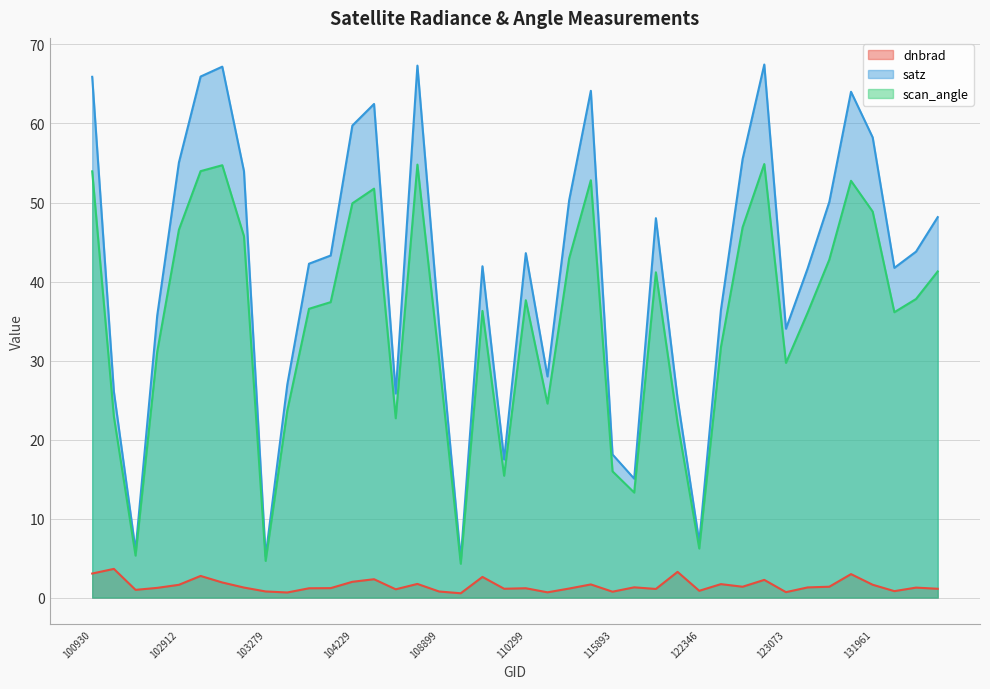

What is the value of the scan_angle point at the 3rd from the left?

5.3